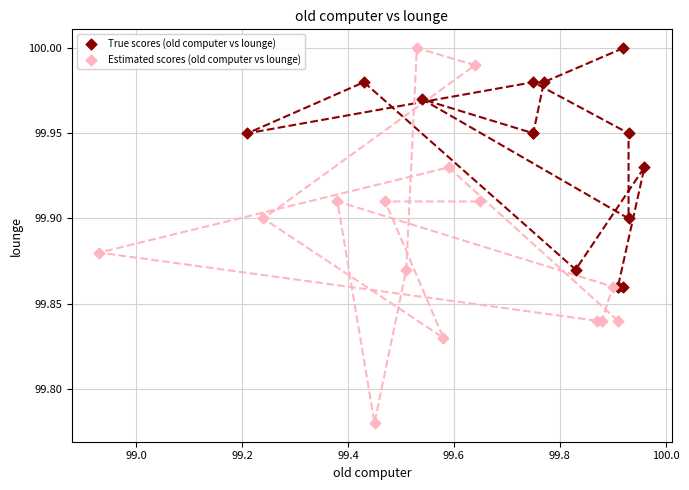

Which series has the largest Y range (max minus min)?

Estimated scores (old computer vs lounge)